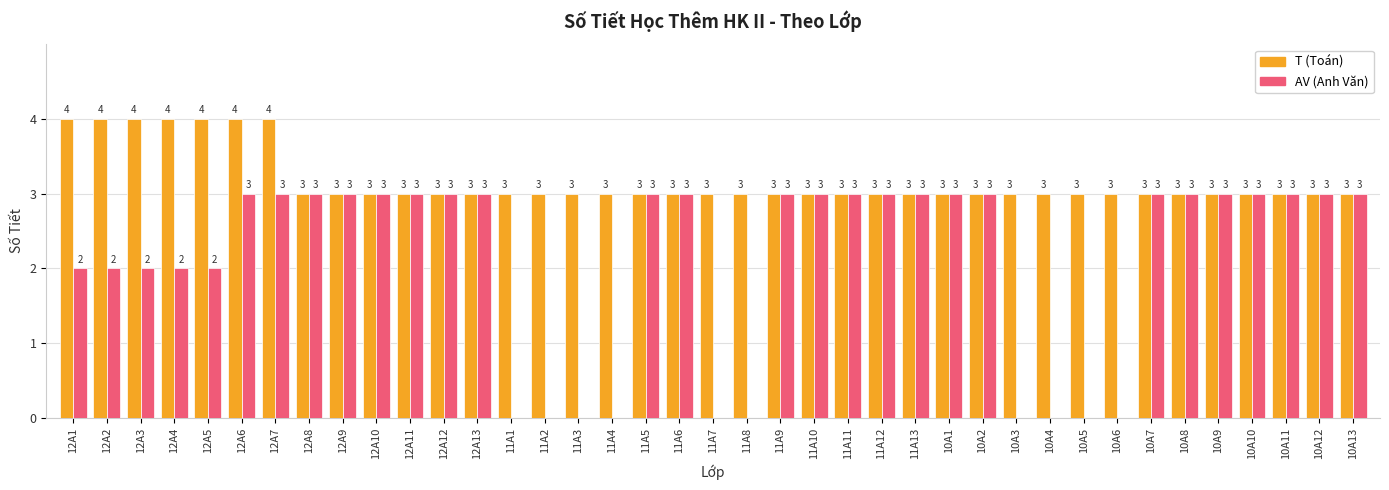

How many AV (Anh Văn) values are between 0 and 3?

39